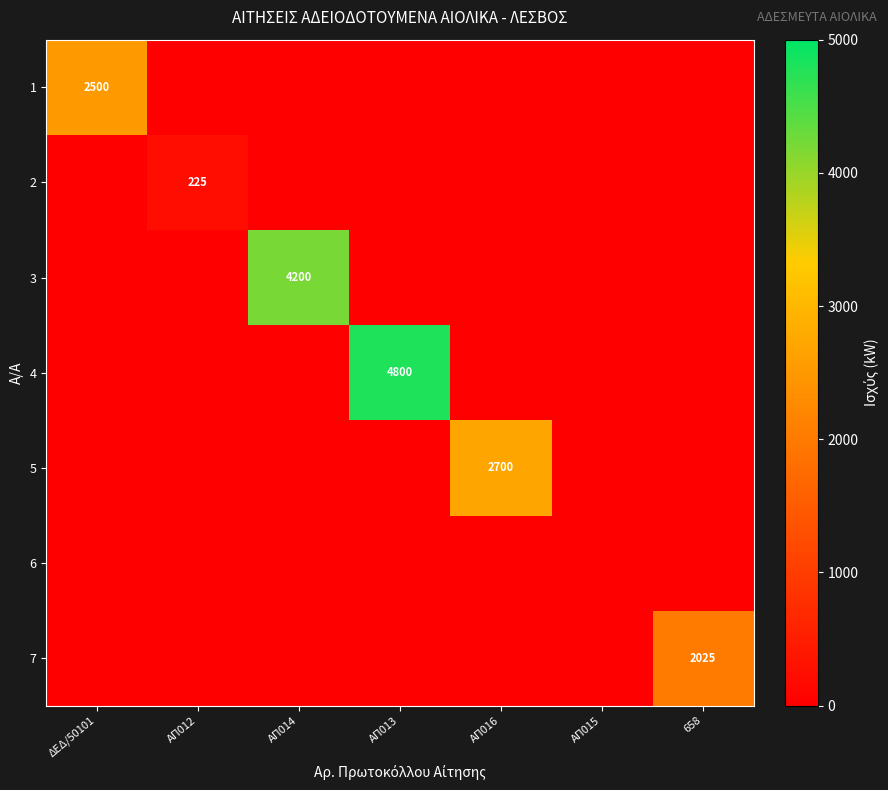

Which label corresponds to the smallest value in the chart?

ΑΠ012